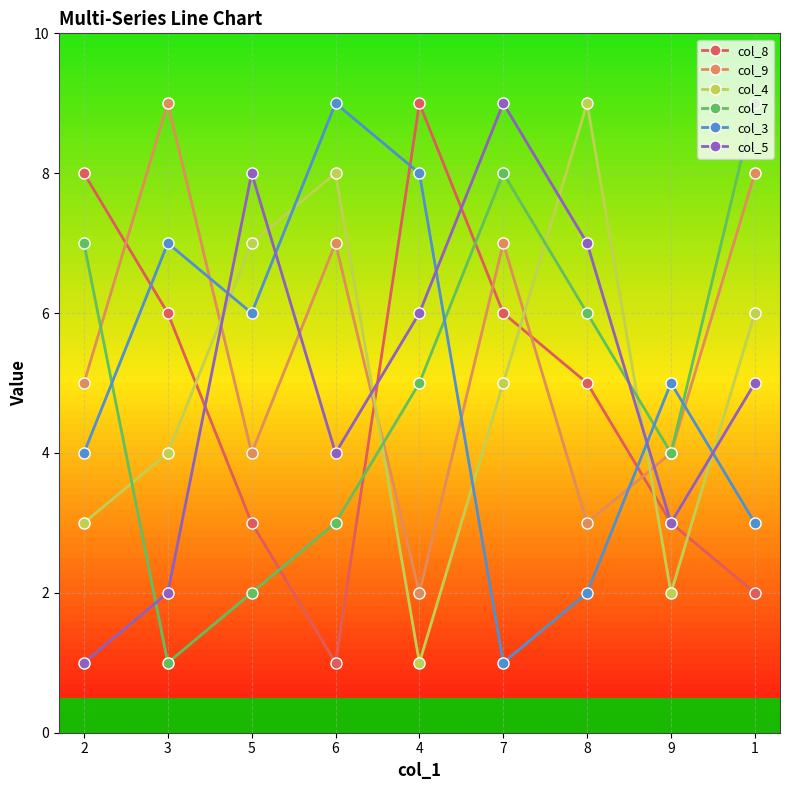

What is the sum of all col_5 values?

45